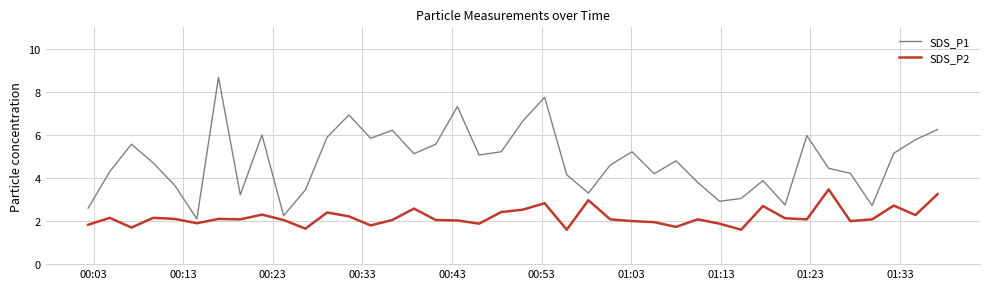

What is the highest value of the SDS_P2 series?

3.5